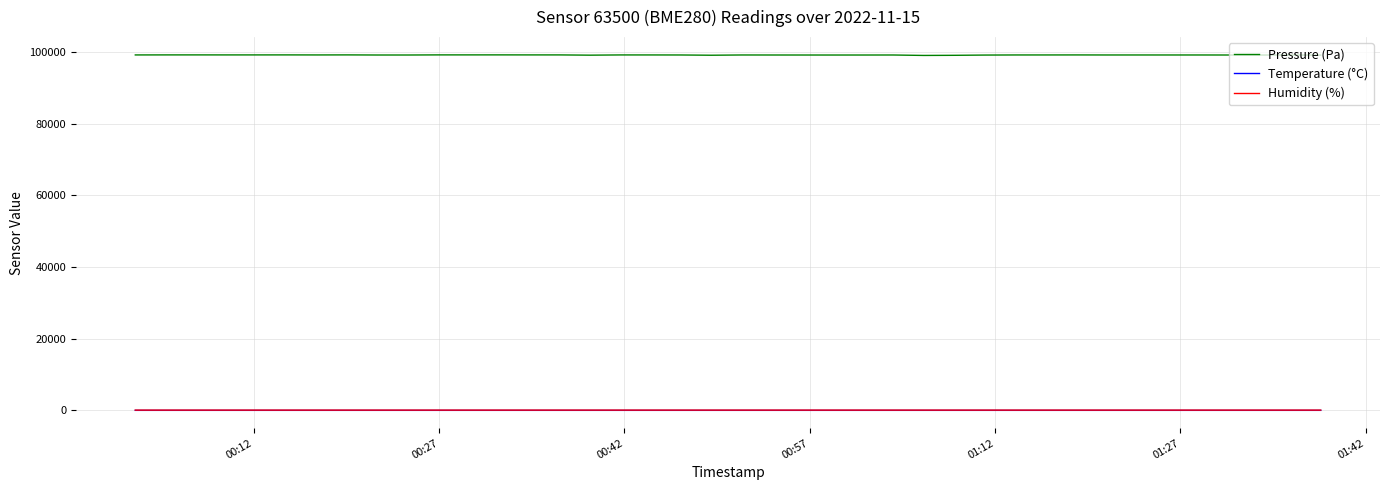

Which series has the widest spread of values?

Pressure (Pa)